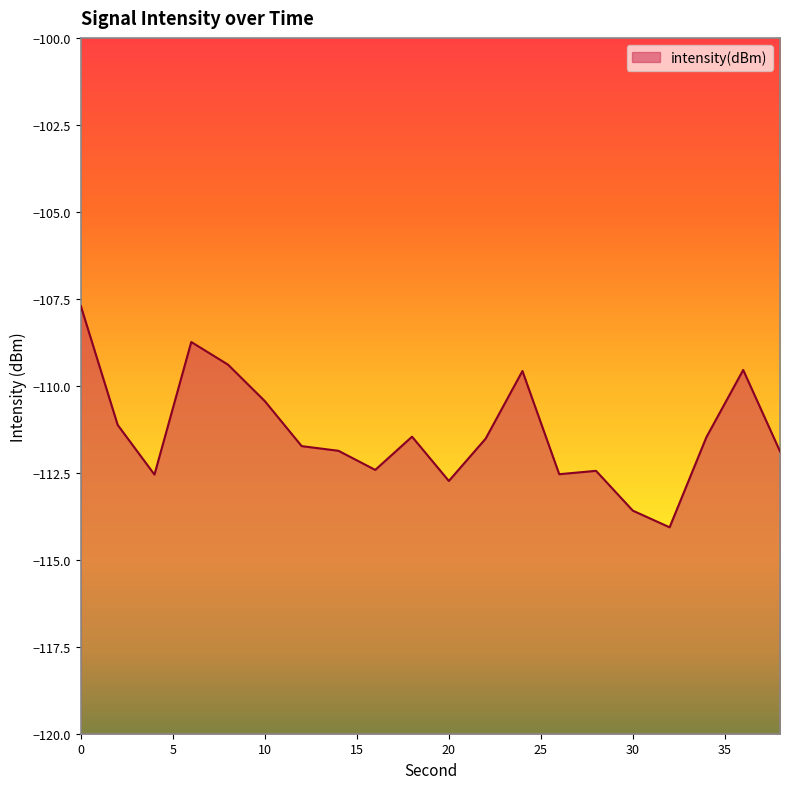

Does the chart have visible grid lines?

No